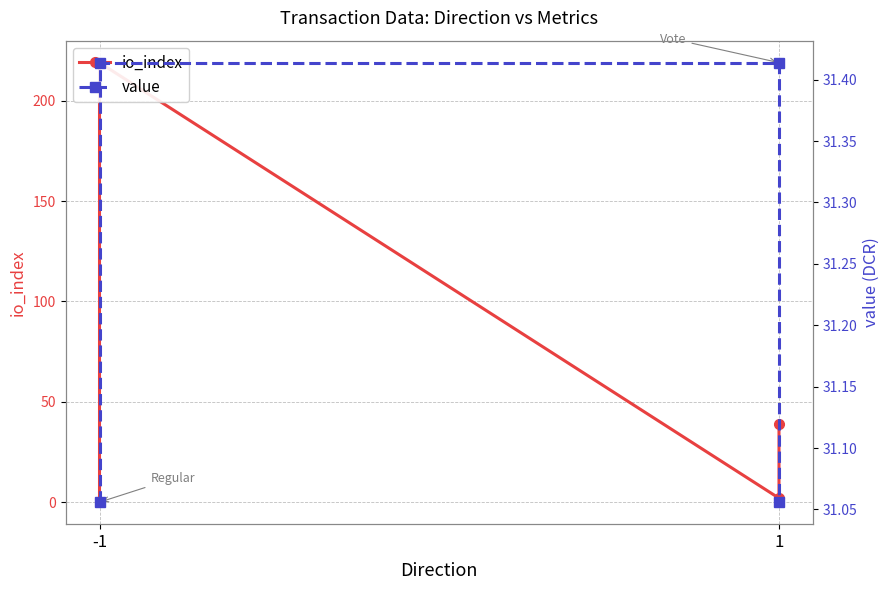

What is the sum of all value values?

124.9